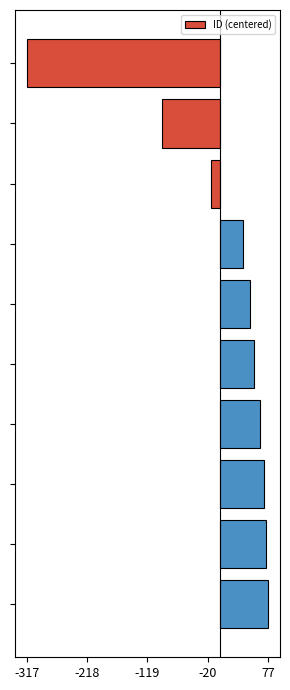

What is the value of the 7th bar from the top?

64.8